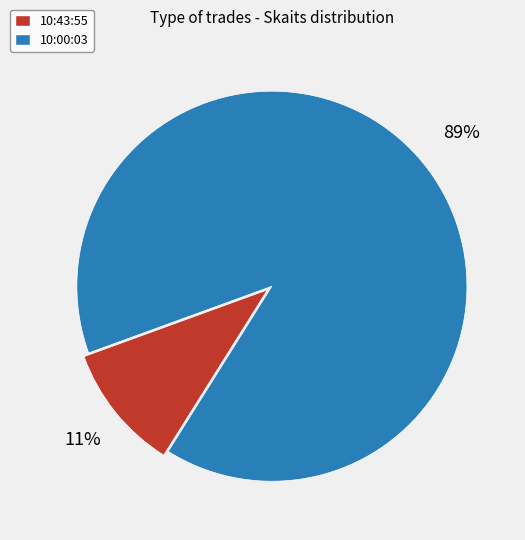

The 10:00:03 slice represents 89% of the pie. True or false?

True